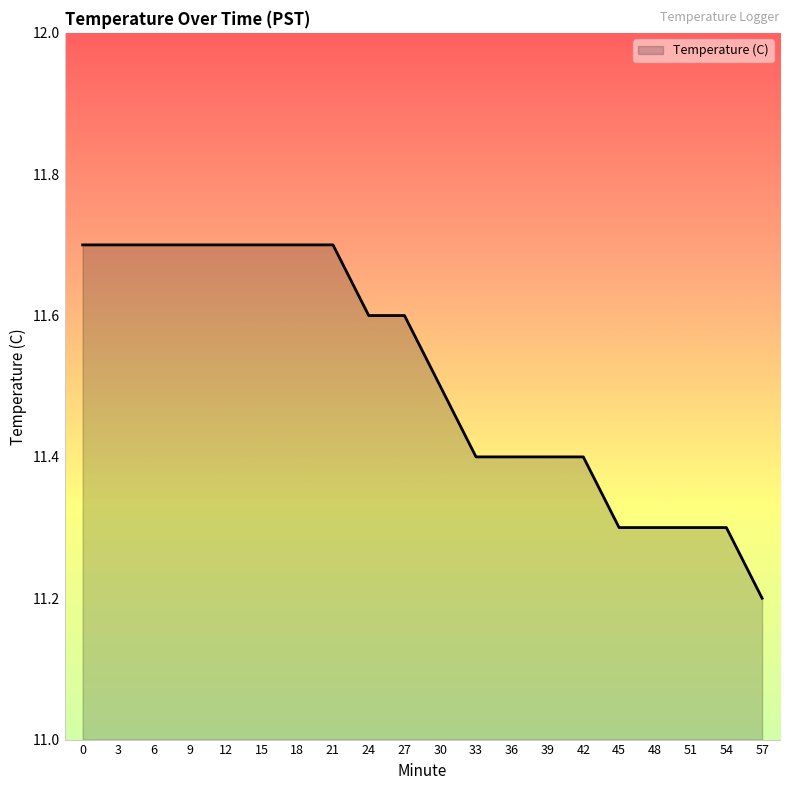

What is the difference between the values at 30 and 12?

0.2